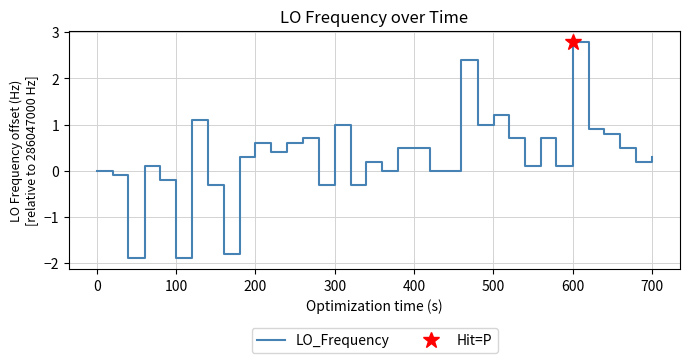

How many lines are shown in the chart?

1